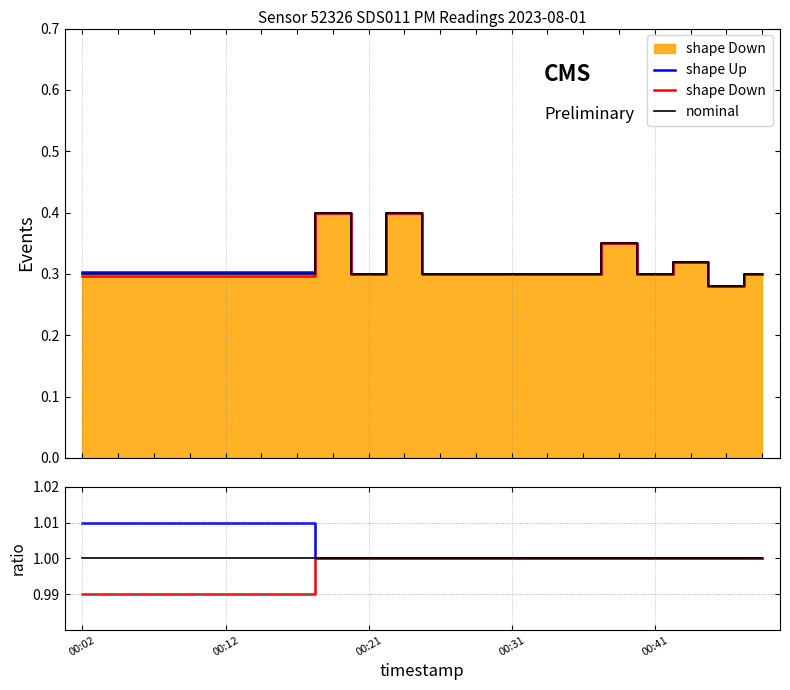

What is the total value across all series at 10?

3.0